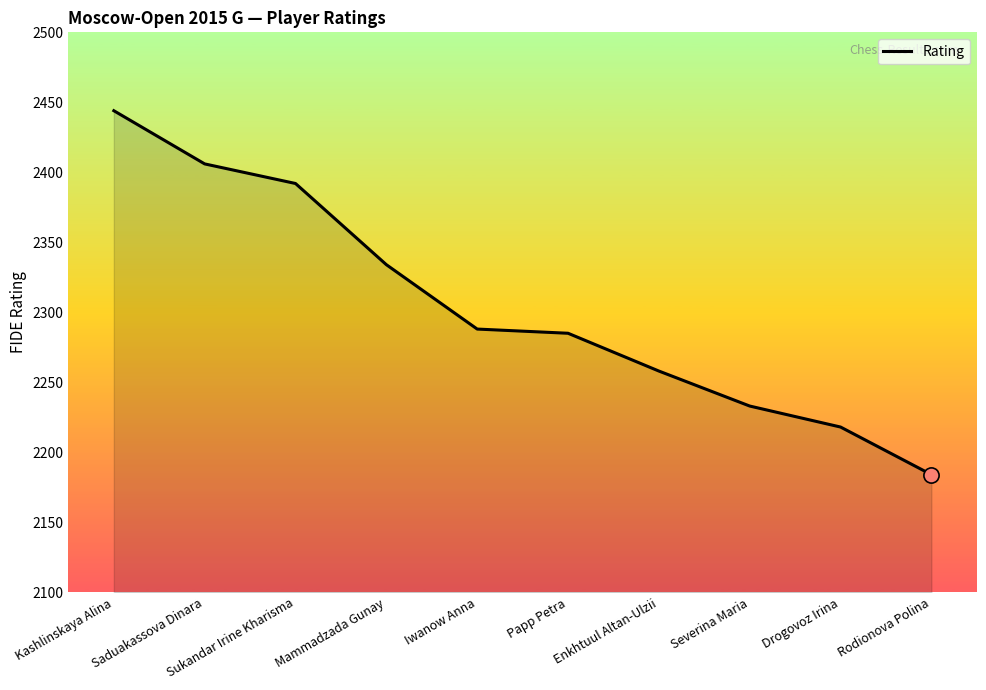

What is the change in value from Severina Maria to Drogovoz Irina?

-15